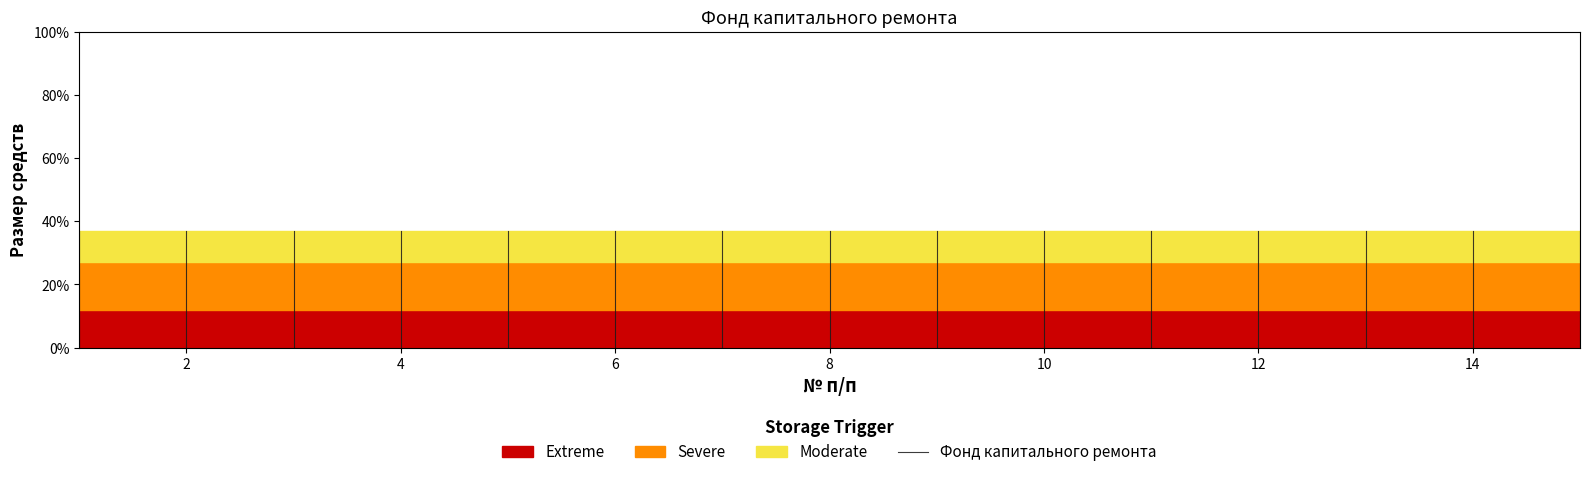

The value of Extreme at 14 is 7. True or false?

False